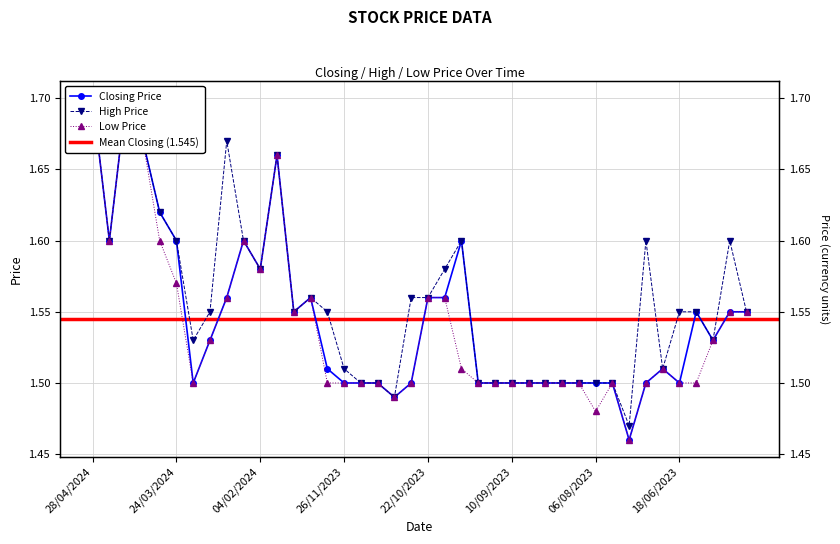

Which series has the largest range (max minus min)?

Closing